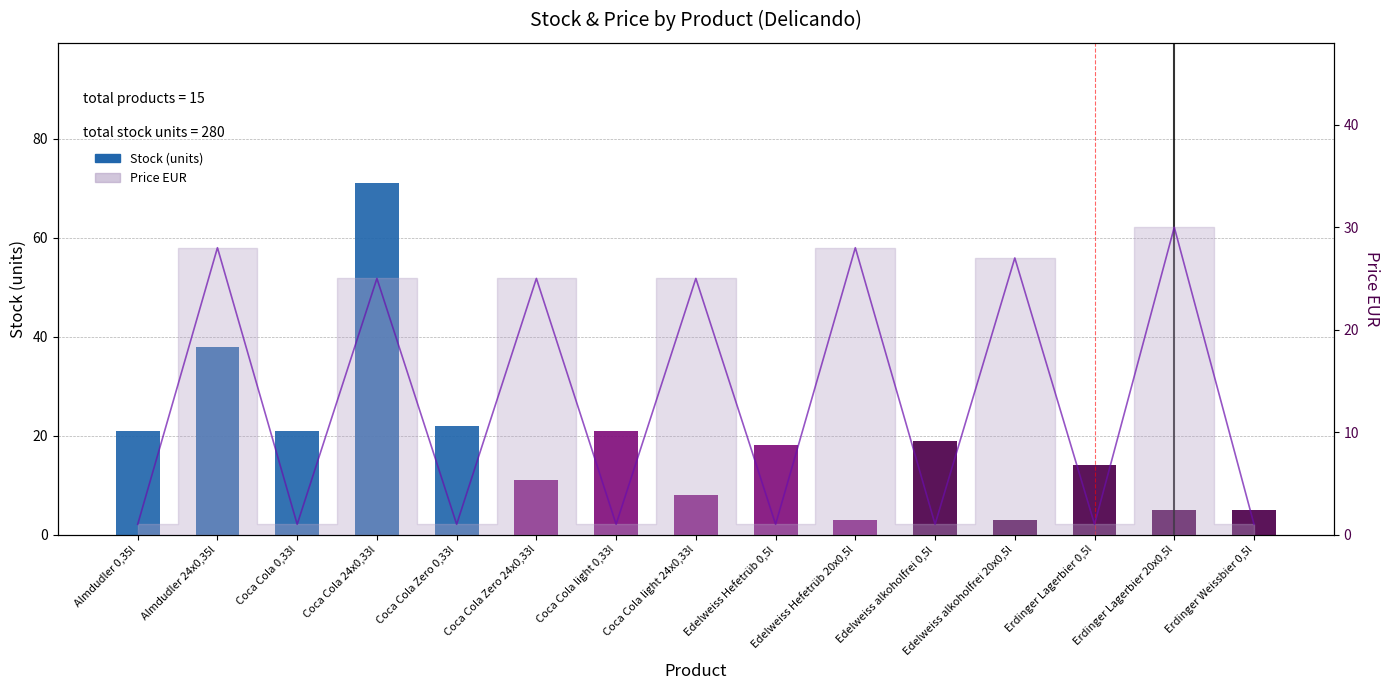

Reading left to right, what are all the values shown in this chart?

Almdudler 0,35l=21	Almdudler 24x0,35l=38	Coca Cola 0,33l=21	Coca Cola 24x0,33l=71	Coca Cola Zero 0,33l=22	Coca Cola Zero 24x0,33l=11	Coca Cola light 0,33l=21	Coca Cola light 24x0,33l=8	Edelweiss Hefetrüb 0,5l=18	Edelweiss Hefetrüb 20x0,5l=3	Edelweiss alkoholfrei 0,5l=19	Edelweiss alkoholfrei 20x0,5l=3	Erdinger Lagerbier 0,5l=14	Erdinger Lagerbier 20x0,5l=5	Erdinger Weissbier 0,5l=5